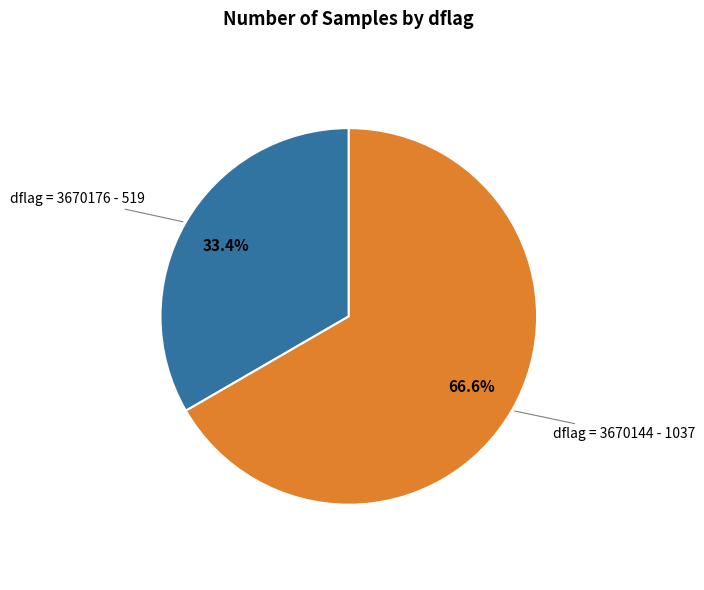

Is there a majority slice in this chart?

Yes